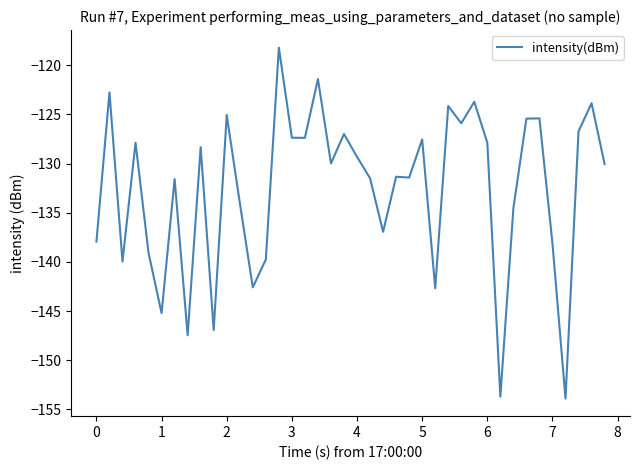

What is the maximum value shown in the chart?

-118.2